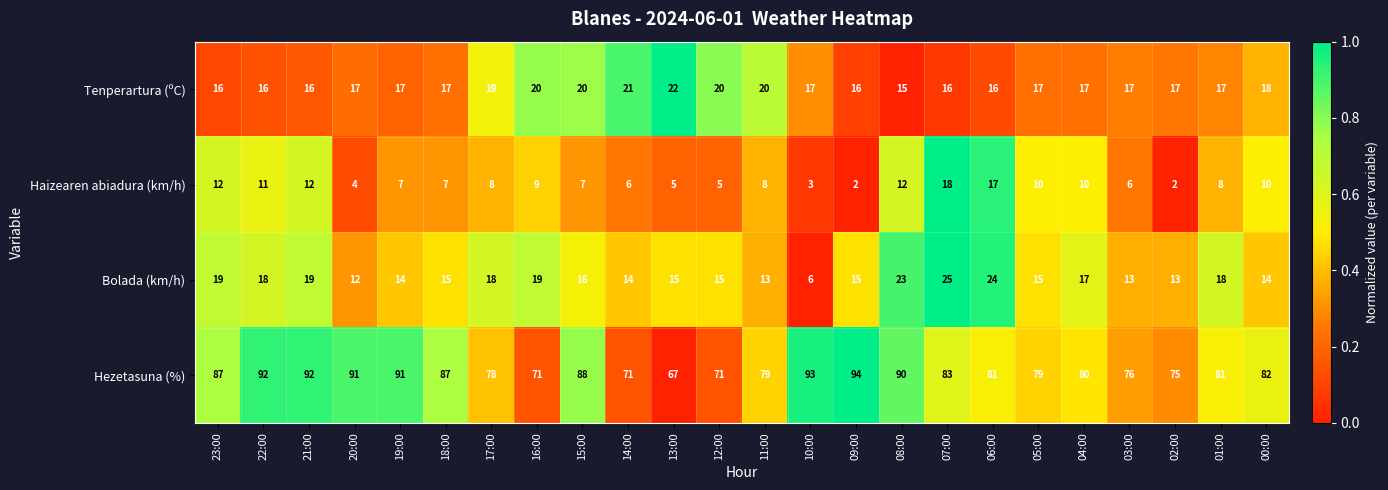

What is the sum of the Haizearen abiadura (km/h) values at 01:00 and 23:00?

20